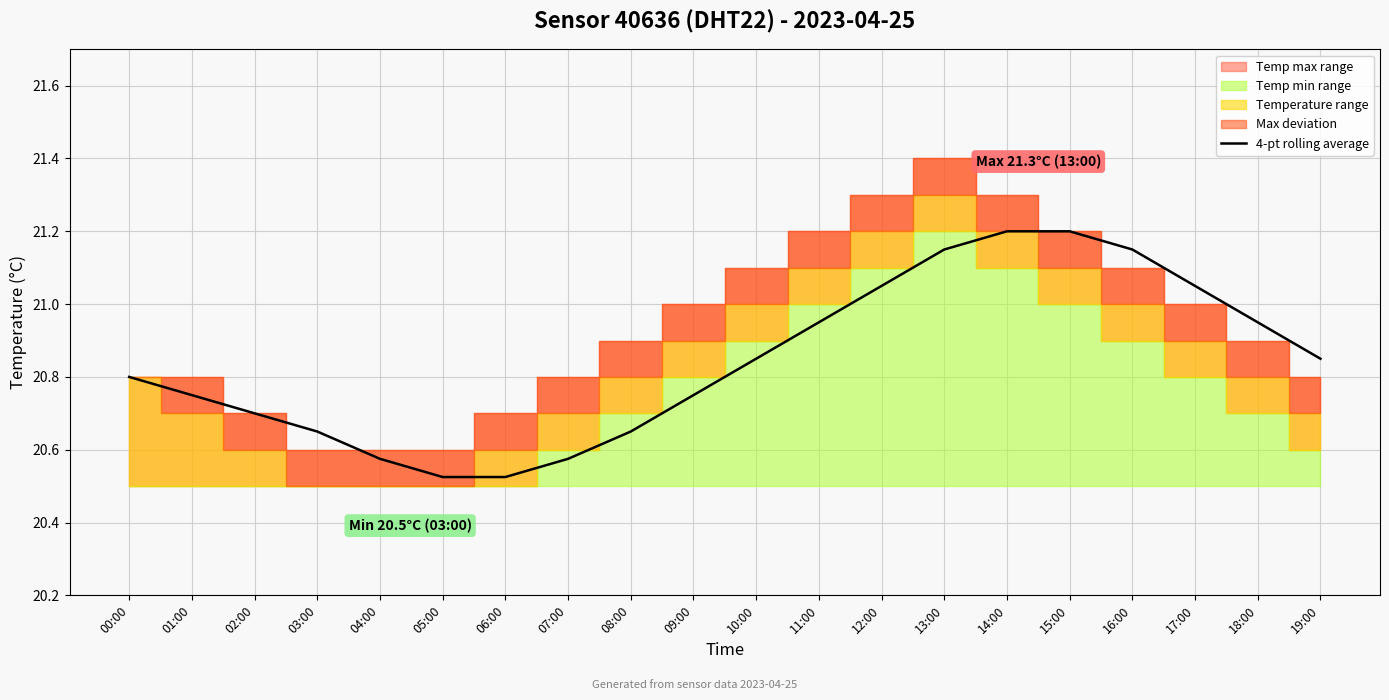

What position from the right is 04:00?

16